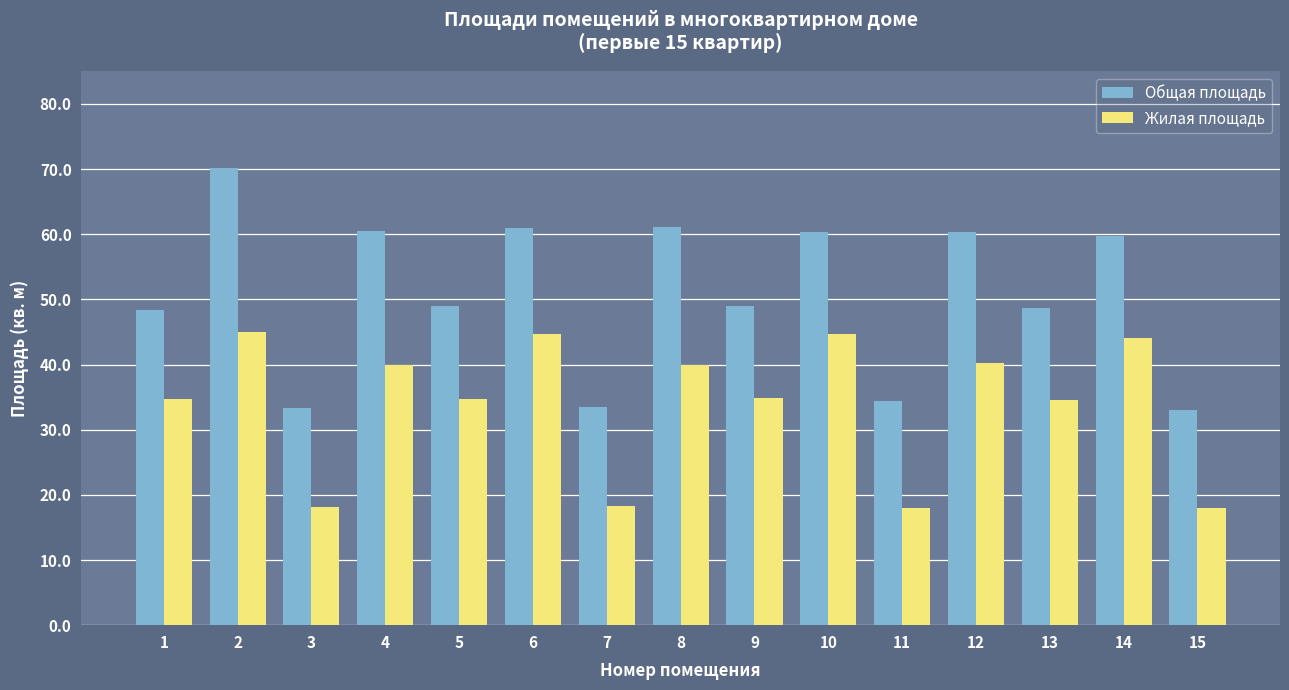

Rank the series by their maximum value, from highest to lowest.

Общая площадь, Жилая площадь